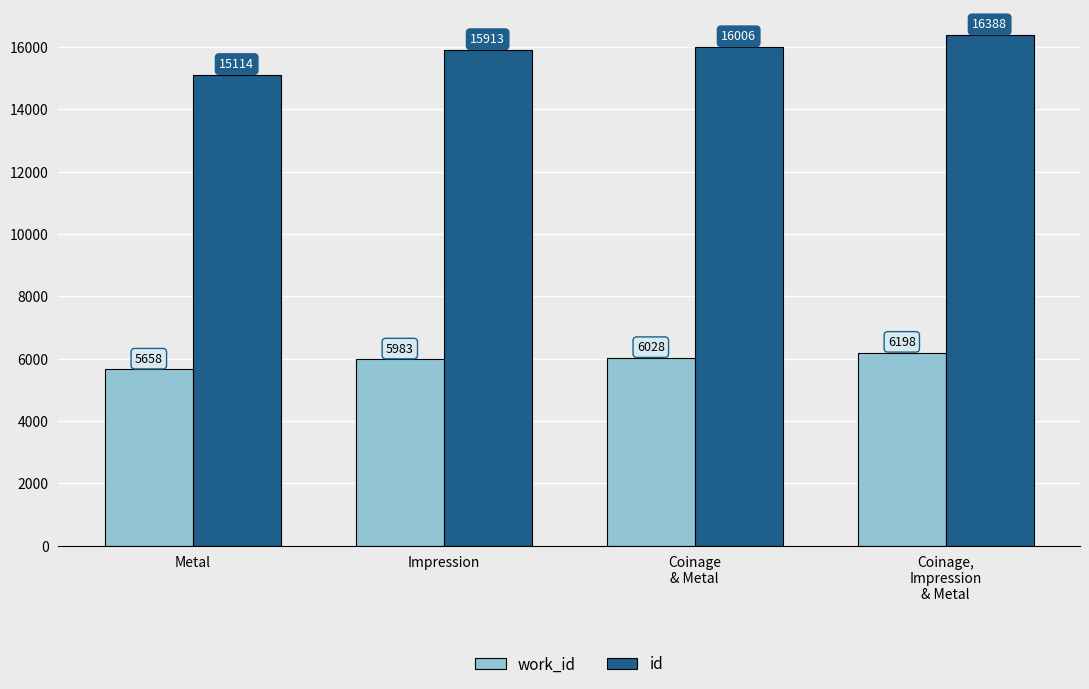

What are all the series names shown in the legend?

work_id, id